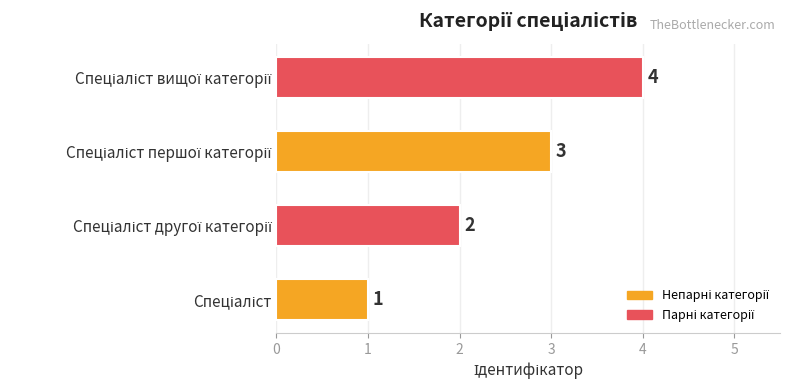

Count the values in the range 2 to 4.

3